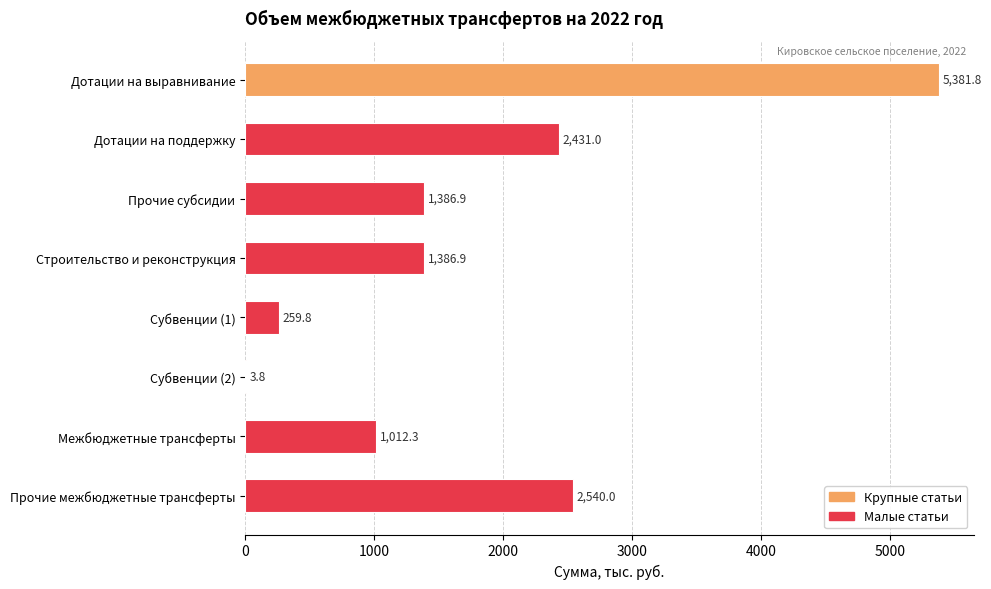

What is the change in value from Строительство и реконструкция to Субвенции (2)?

-1383.1